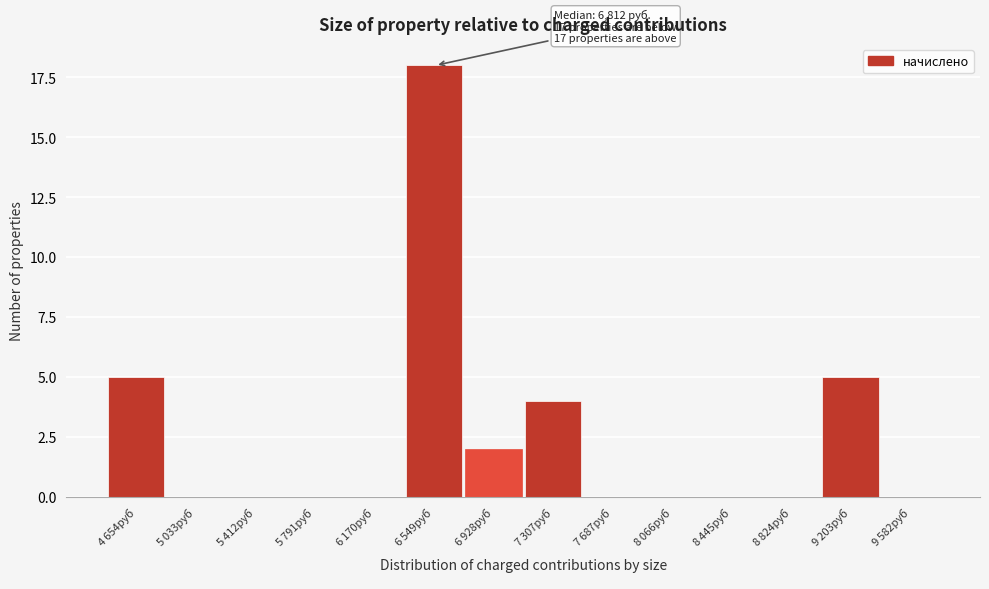

What is the greatest value displayed?

18